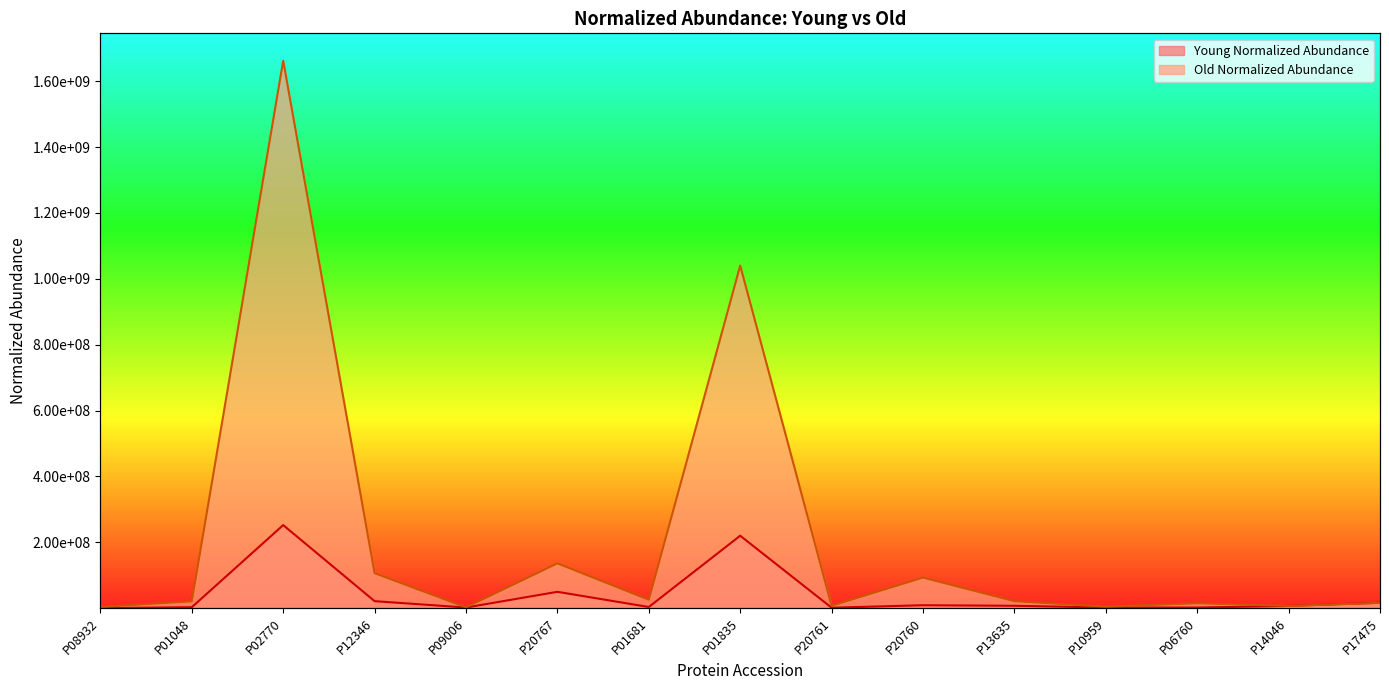

What is the label of the 7th point from the right?

P20761